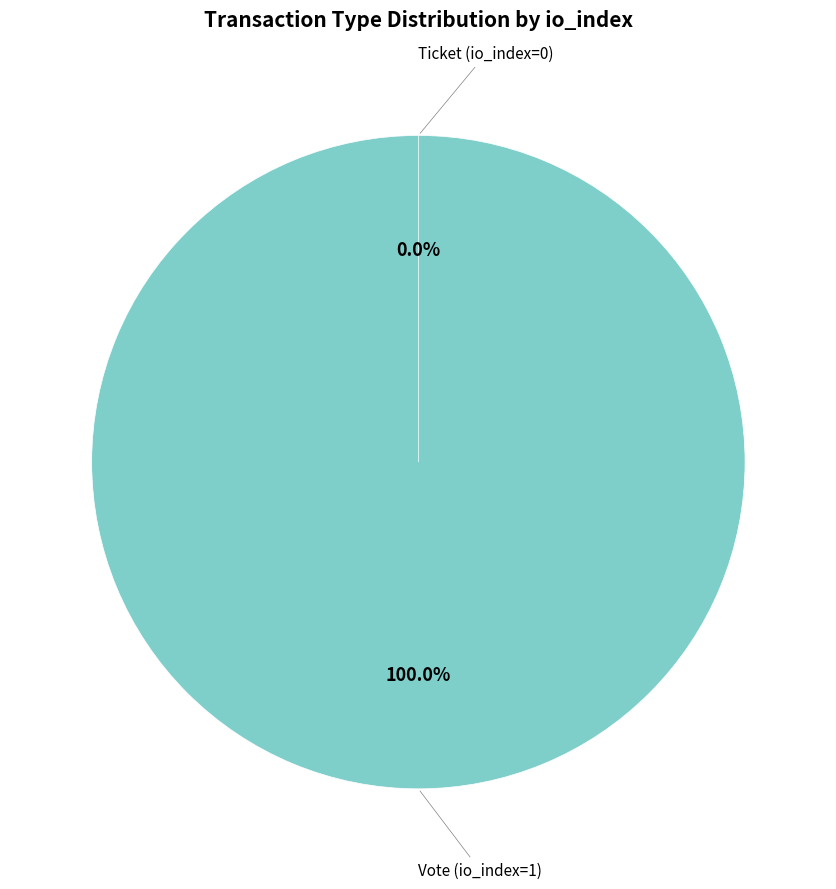

Which category accounts for the majority?

Vote (io_index=1)